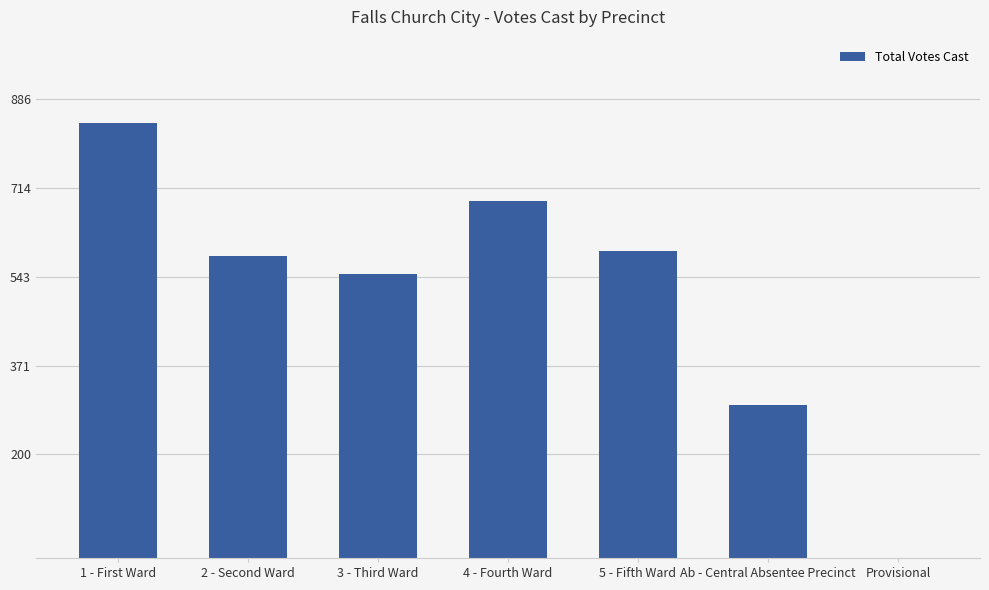

Count the values in the range 295 to 688.

5